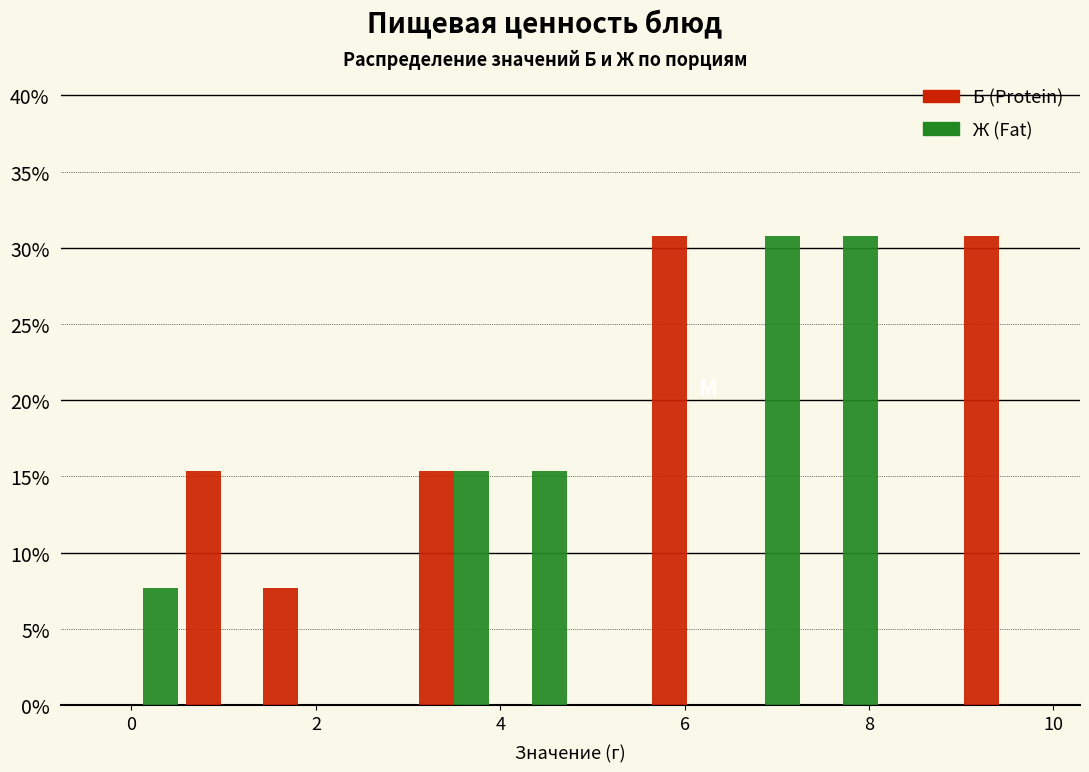

What is the height of the Ж (Fat) bar covering 3.0 to 4.0 on the x-axis? Neither the bar edges nor the heights are printed on the chart, so give them approximately, as read against the axes.

15.5